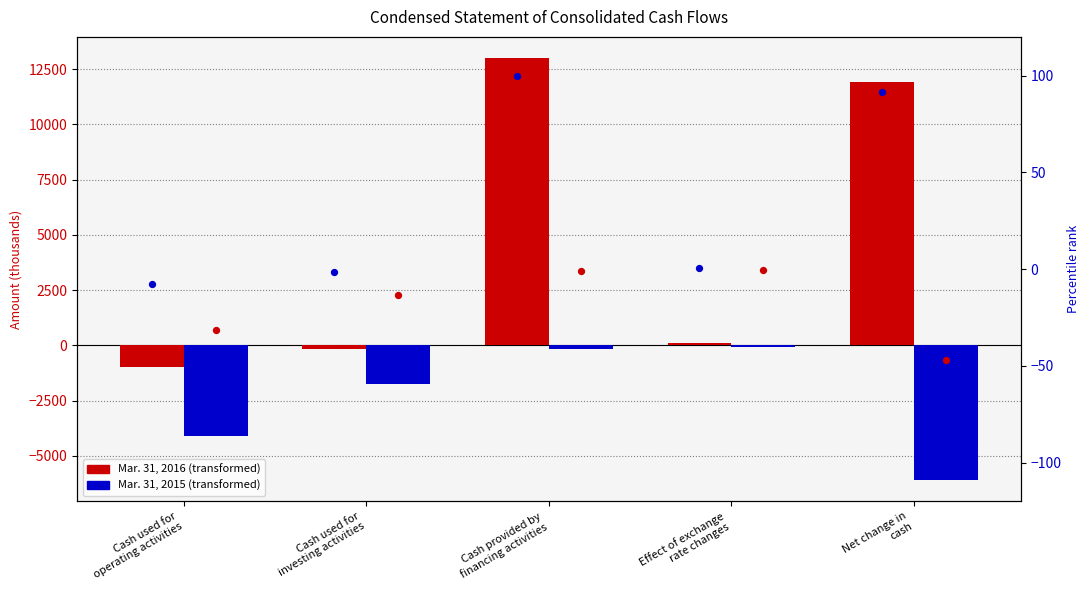

Which series has the widest spread of Y values?

Mar. 31, 2016